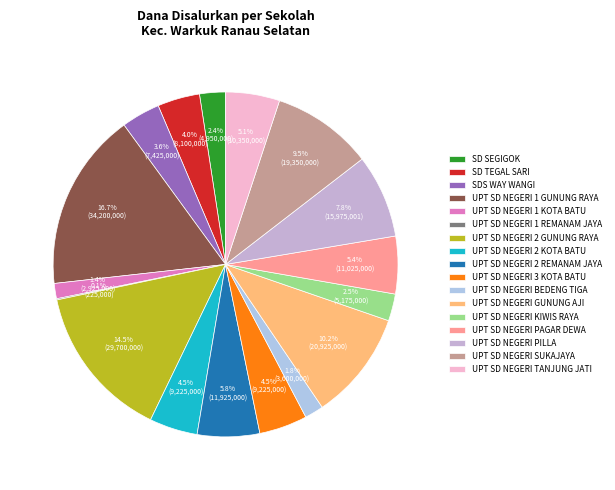

Count the number of slices in the pie.

17